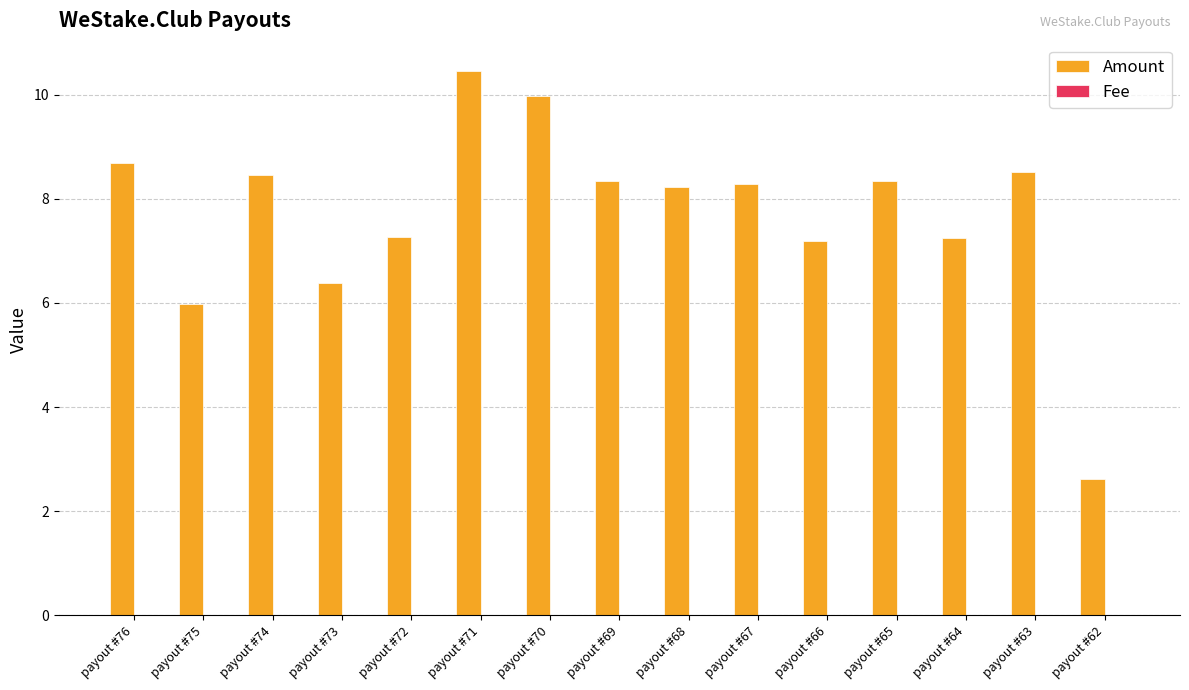

Between payout #67 and payout #64, which series saw the biggest shift?

Amount